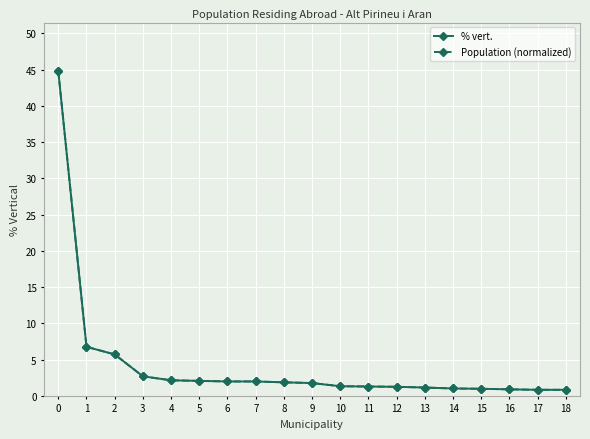

Which series has the largest range (max minus min)?

Population (normalized)